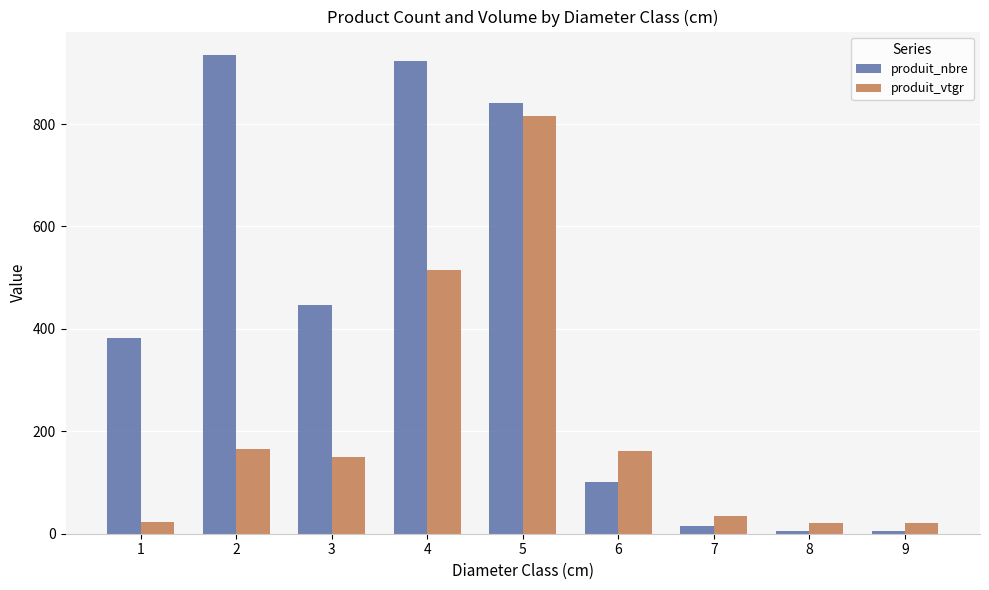

How many bars are there in each group?

2